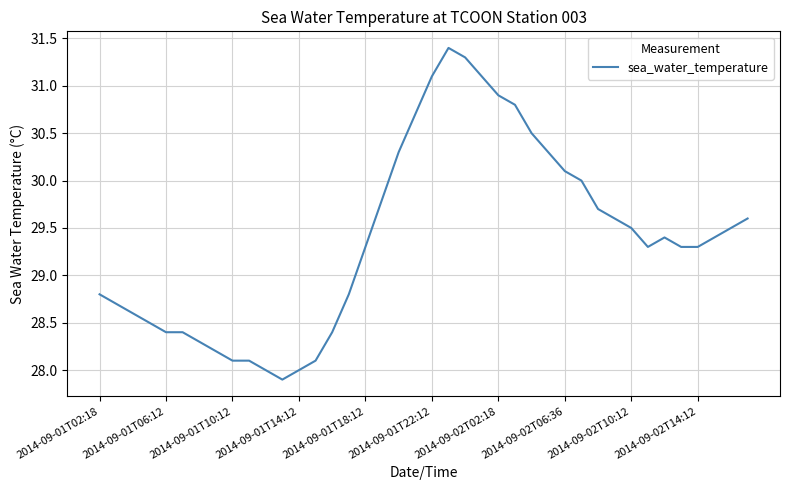

What is the maximum value shown in the chart?

31.4